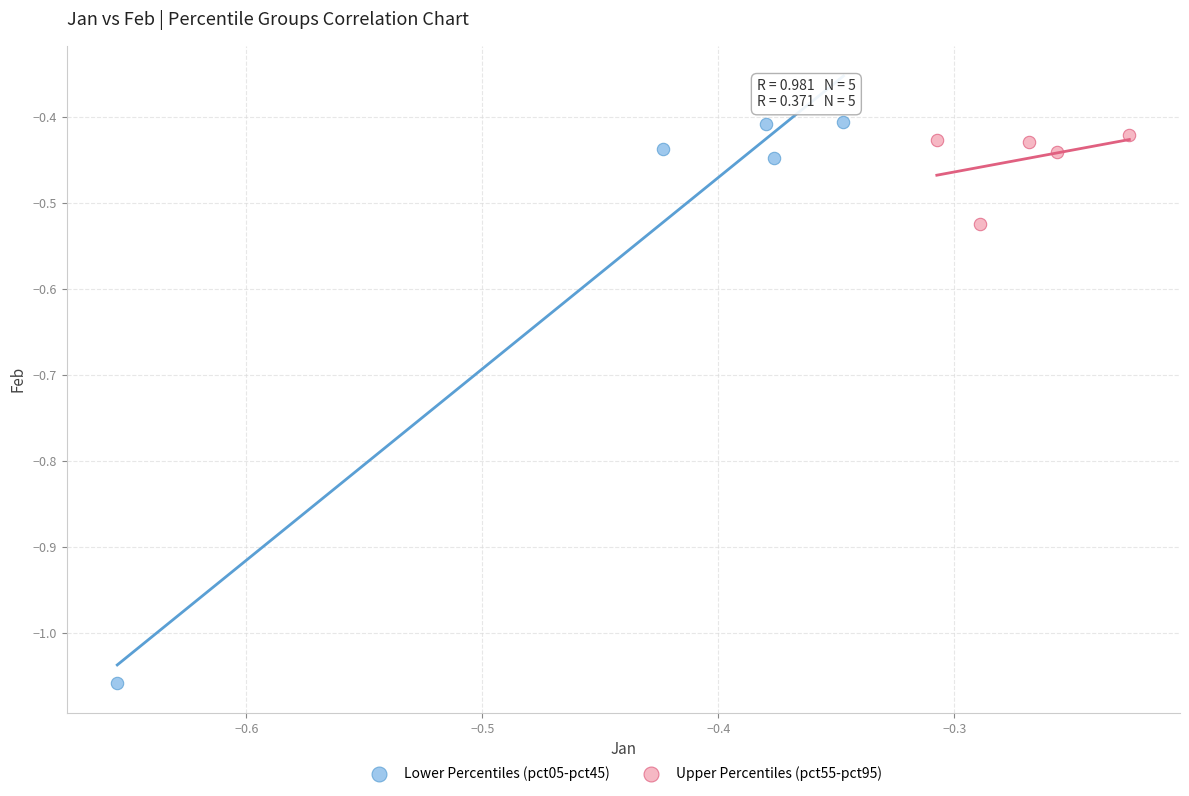

Which series reaches the minimum Y coordinate?

Lower Percentiles (pct05-pct45)